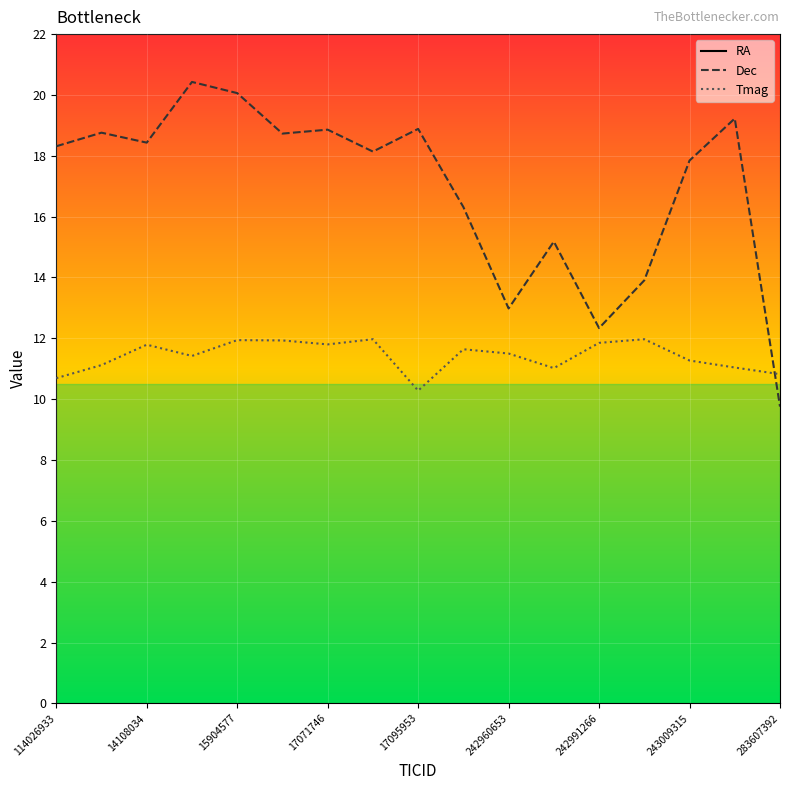

What is the sum of all Dec values?

288.1